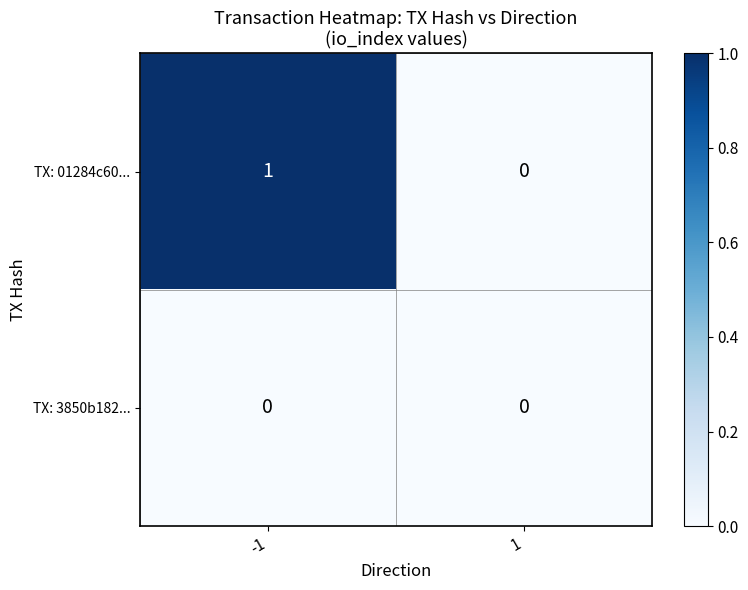

Reading left to right, extract all data points from this chart.

TX: 01284c60...: 1	0
TX: 3850b182...: 0	0